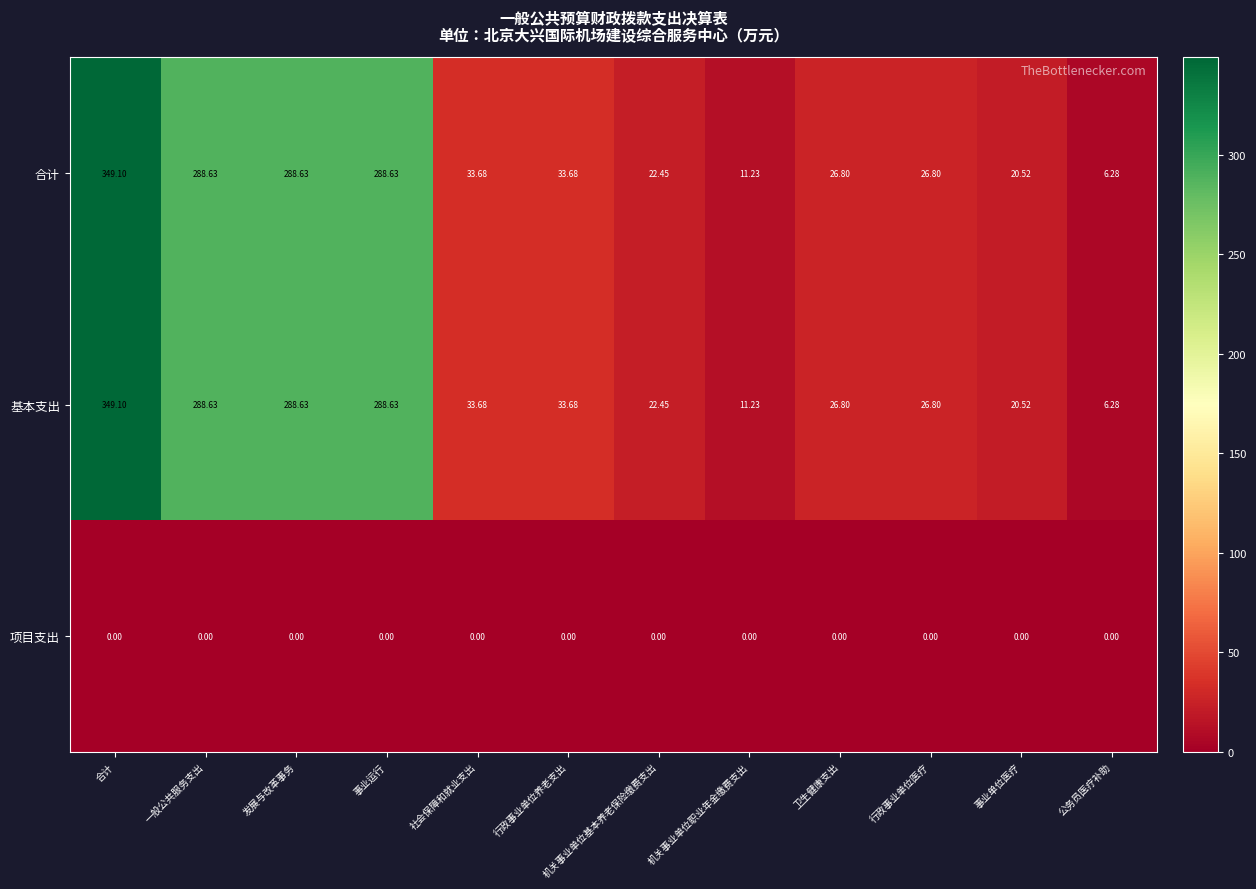

Which category has the highest value across all series?

合计